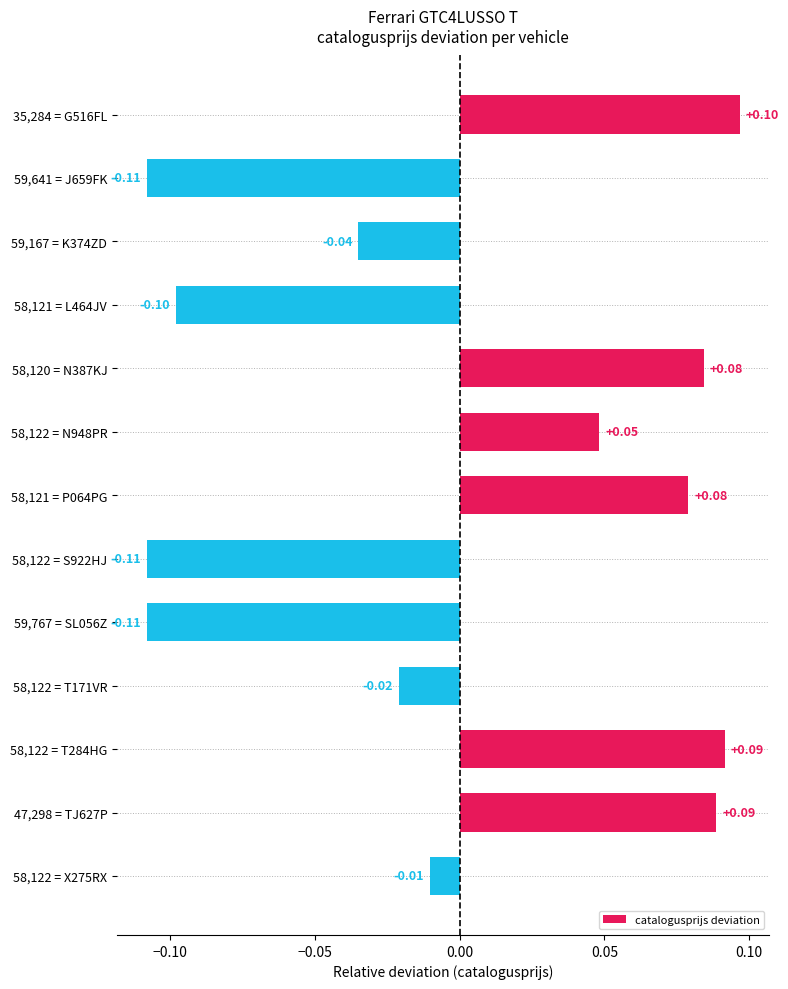

What is the change in value from 59,767 = SL056Z to 58,122 = X275RX?

+0.1